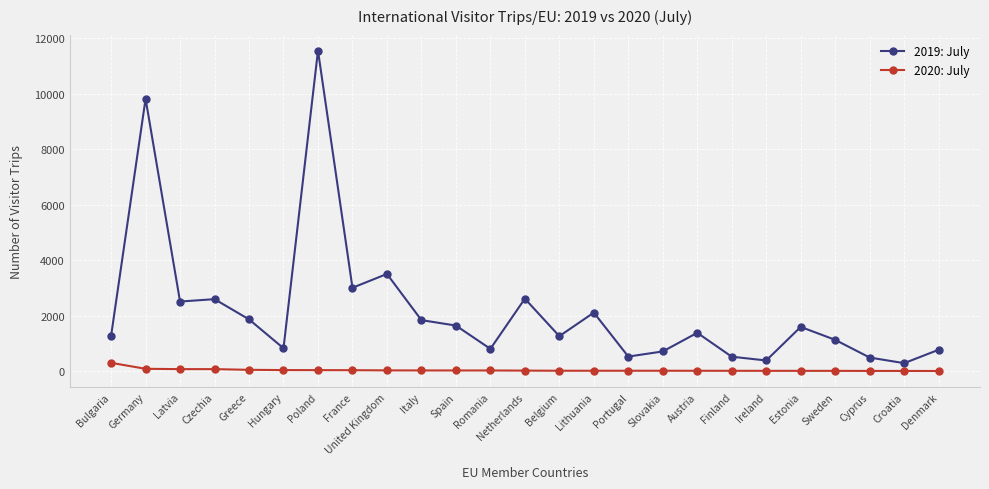

At which category is the sum across all series the highest?

Poland